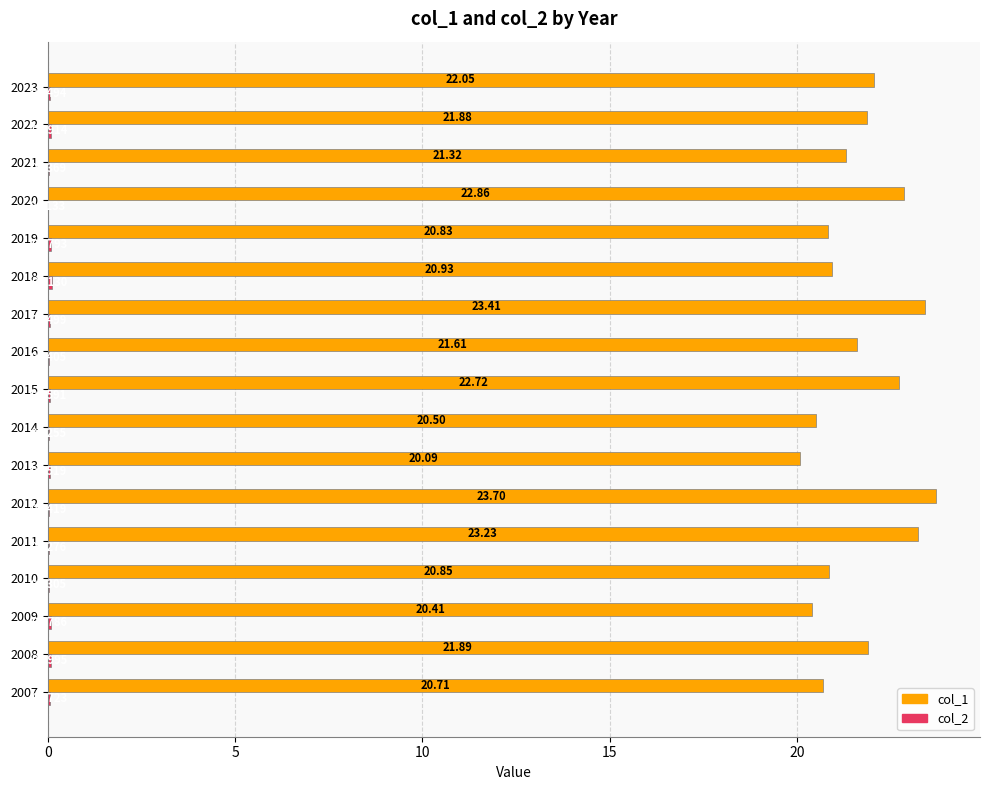

What is the sum of the col_1 values at 2012 and 2011?

46.9